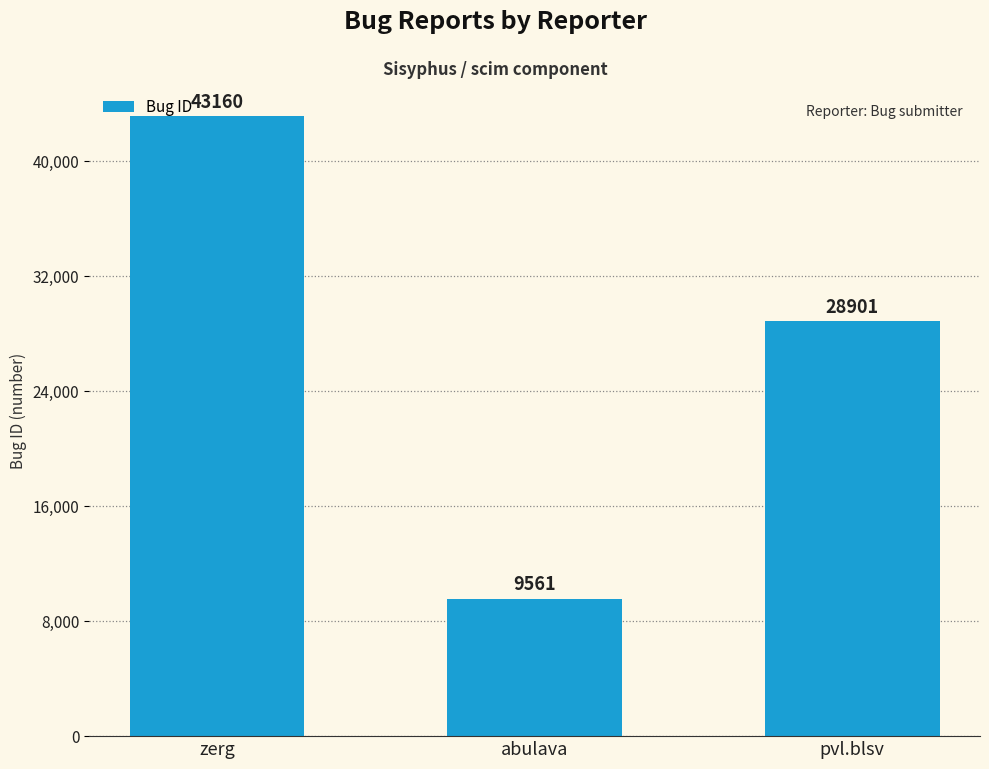

Does the chart contain stacked bars?

No